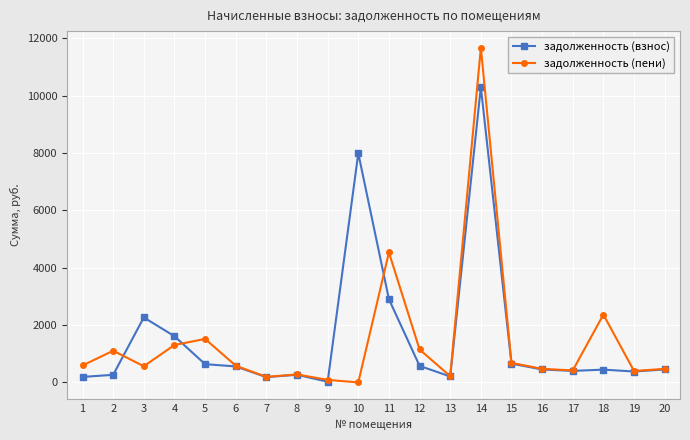

What is the value of the задолженность (пени) point at the 5th from the left?

1517.6